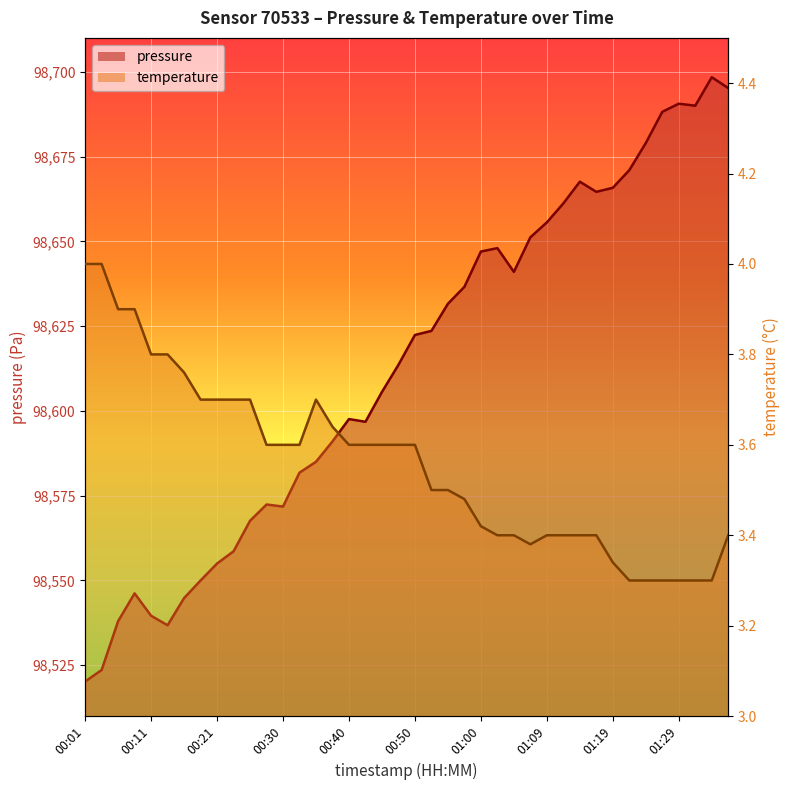

Reading left to right, list all the values displayed in this chart.

pressure: 00:01=98520.2	00:03=98523.6	00:06=98538.0	00:08=98546.2	00:11=98539.6	00:13=98536.8	00:16=98544.8	00:18=98550.0	00:21=98555.0	00:23=98558.6	00:25=98567.6	00:28=98572.4	00:30=98571.8	00:33=98581.8	00:35=98585.0	00:38=98591.0	00:40=98597.6	00:43=98596.8	00:45=98605.6	00:47=98613.6	00:50=98622.4	00:52=98623.6	00:55=98631.6	00:57=98636.6	01:00=98647.0	01:02=98648.0	01:04=98641.0	01:07=98651.2	01:09=98655.6	01:12=98661.2	01:14=98667.6	01:17=98664.6	01:19=98665.8	01:22=98671.0	01:24=98679.0	01:26=98688.2	01:29=98690.6	01:31=98690.0	01:34=98698.4	01:36=98695.2
temperature: 00:01=4.0	00:03=4.0	00:06=3.9	00:08=3.9	00:11=3.8	00:13=3.8	00:16=3.8	00:18=3.7	00:21=3.7	00:23=3.7	00:25=3.7	00:28=3.6	00:30=3.6	00:33=3.6	00:35=3.7	00:38=3.6	00:40=3.6	00:43=3.6	00:45=3.6	00:47=3.6	00:50=3.6	00:52=3.5	00:55=3.5	00:57=3.5	01:00=3.4	01:02=3.4	01:04=3.4	01:07=3.4	01:09=3.4	01:12=3.4	01:14=3.4	01:17=3.4	01:19=3.3	01:22=3.3	01:24=3.3	01:26=3.3	01:29=3.3	01:31=3.3	01:34=3.3	01:36=3.4